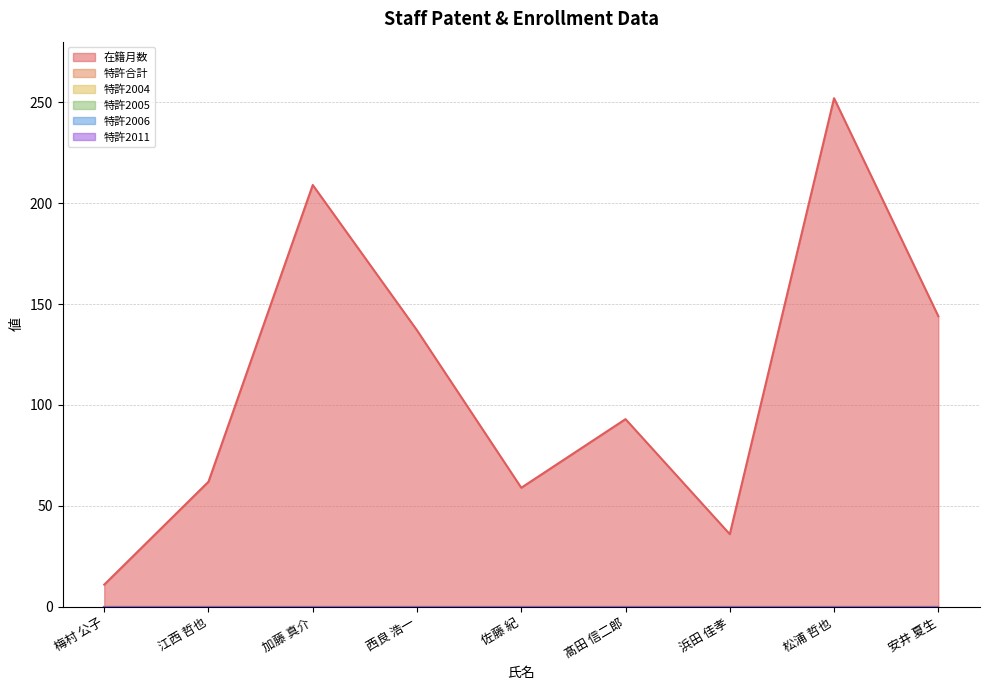

Which category has the highest value in the 特許2005 series?

梅村 公子